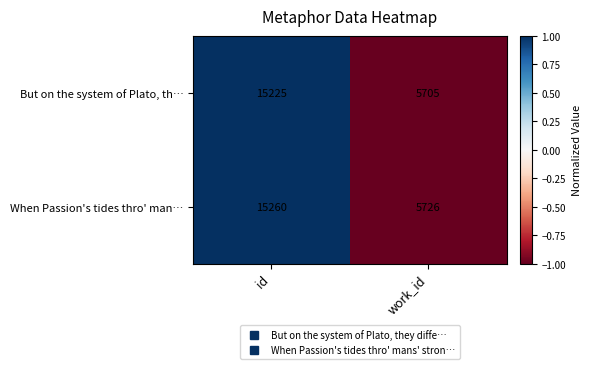

What is the difference between the maximum and minimum values in the When Passion's tides thro' man… series?

9534